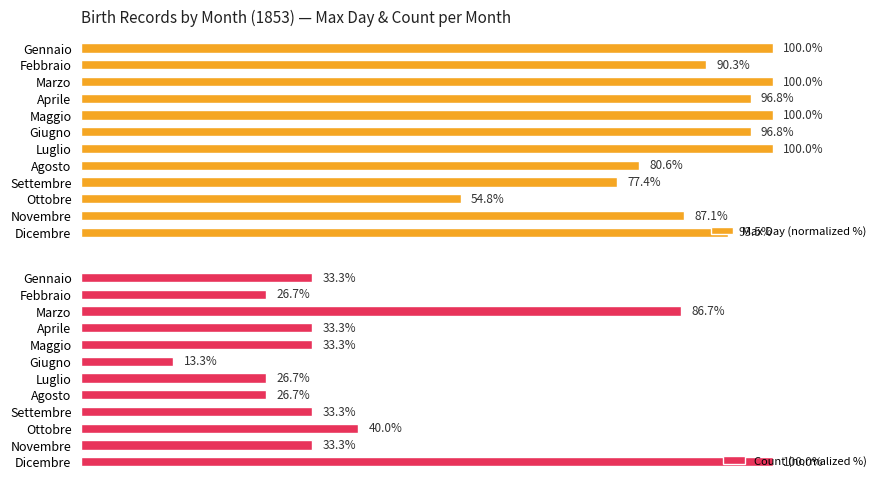

At which label does Max Day (normalized %) reach its minimum?

Ottobre